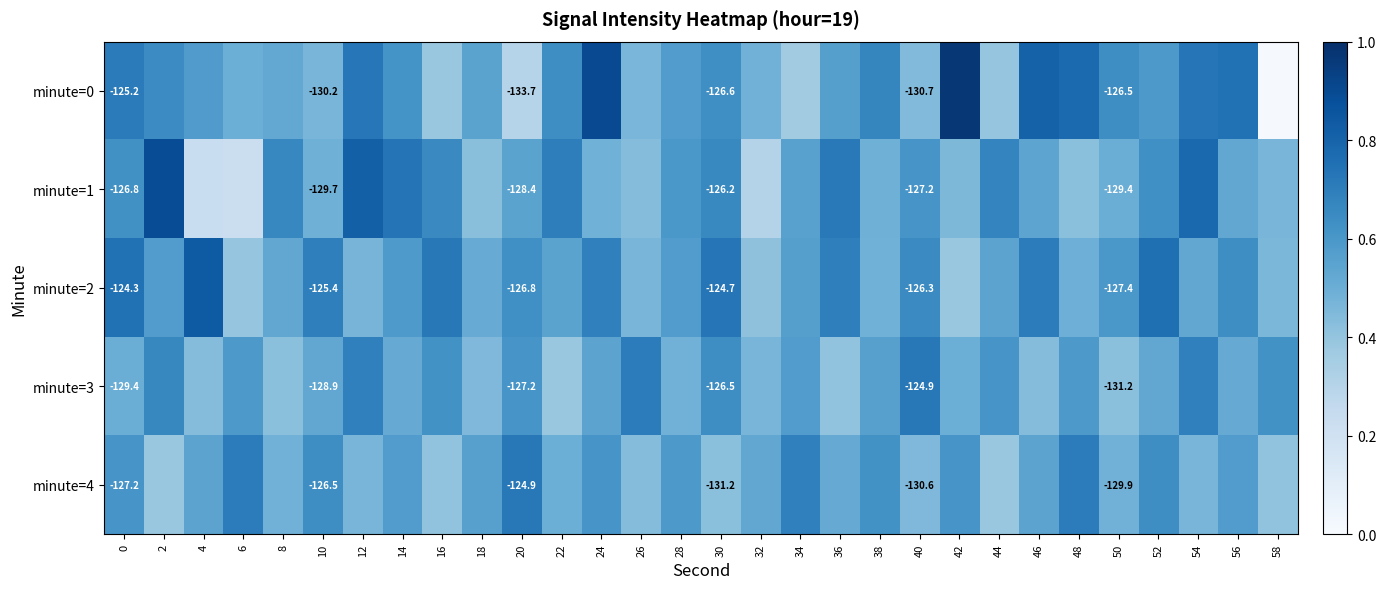

What is the difference between the second highest and second lowest values in the minute=1 series?

0.6